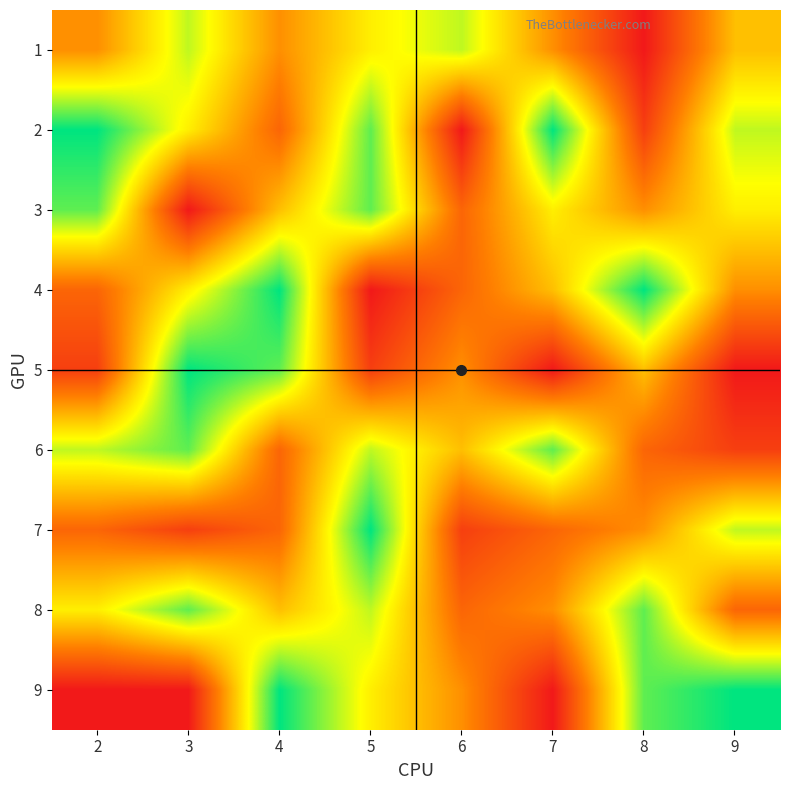

At which category is the sum across all series the highest?

5